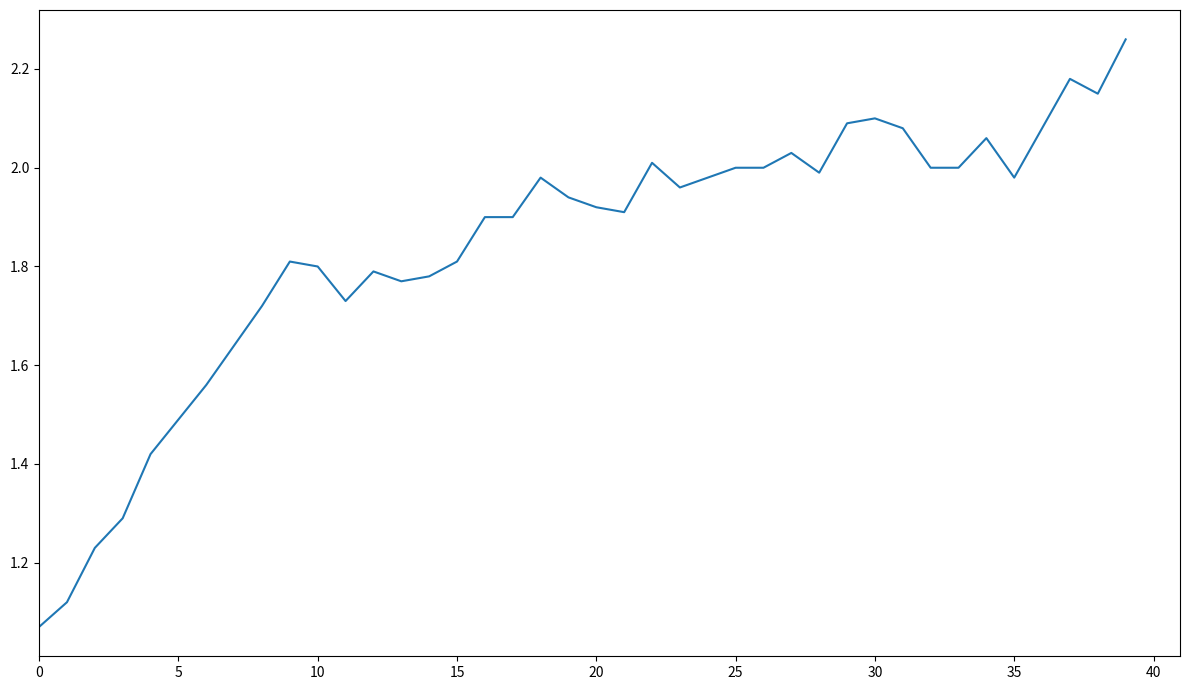

How many lines are shown in the chart?

1